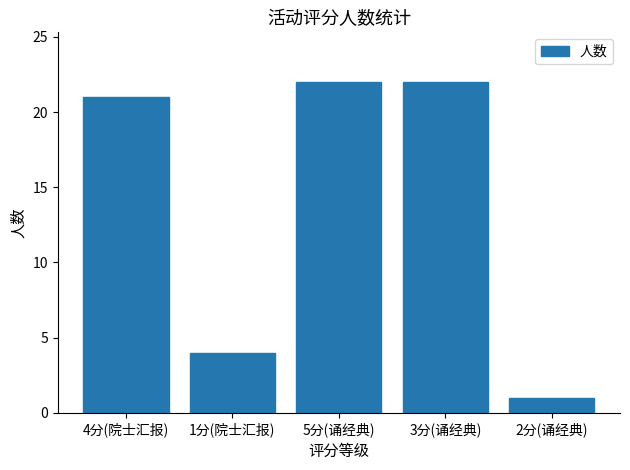

How many bars are there in total?

5